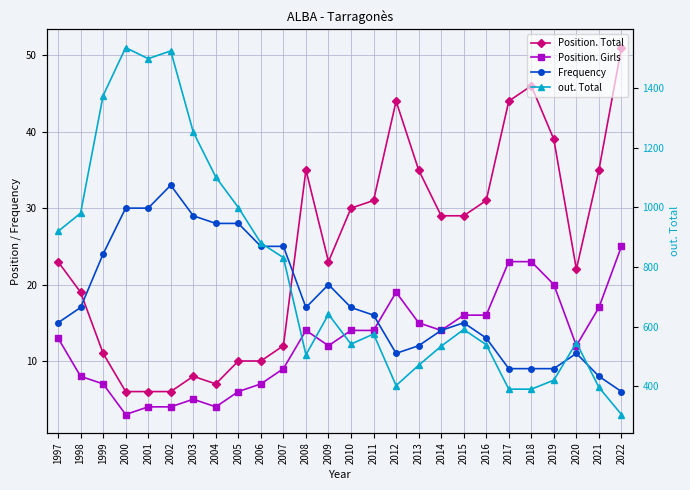

True or false: out. Total and Position. Girls cross at least once.

False